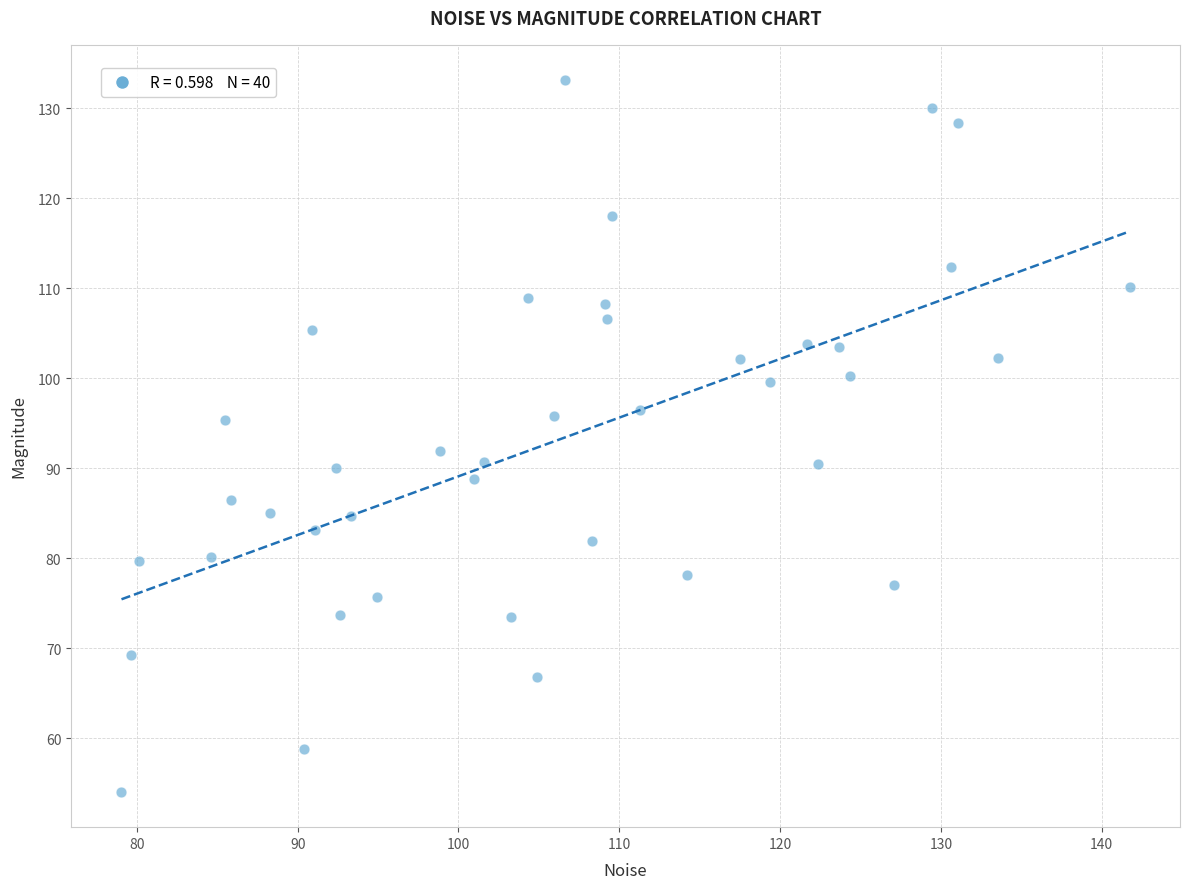

What Y value in the scatter plot is closest to 93?

91.9